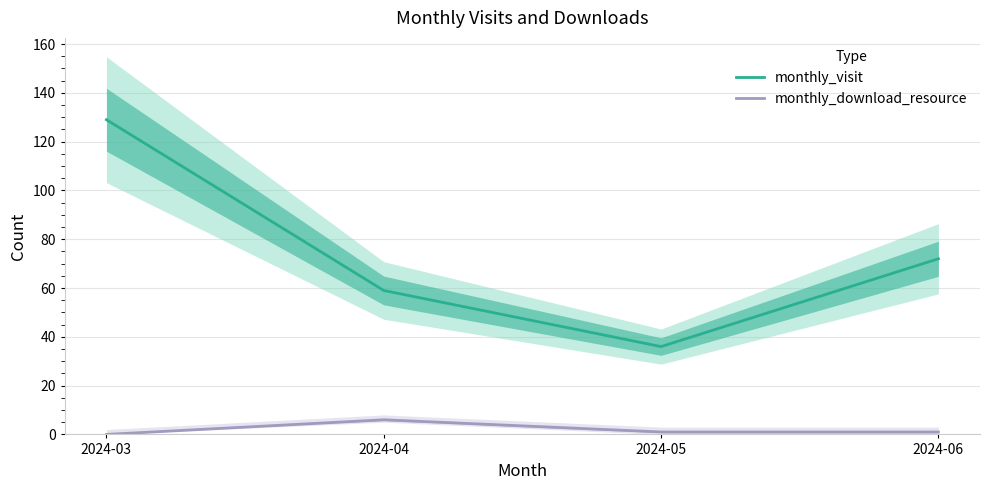

Is the value of monthly_visit at 2024-03 greater than the value of monthly_download_resource at 2024-05?

Yes